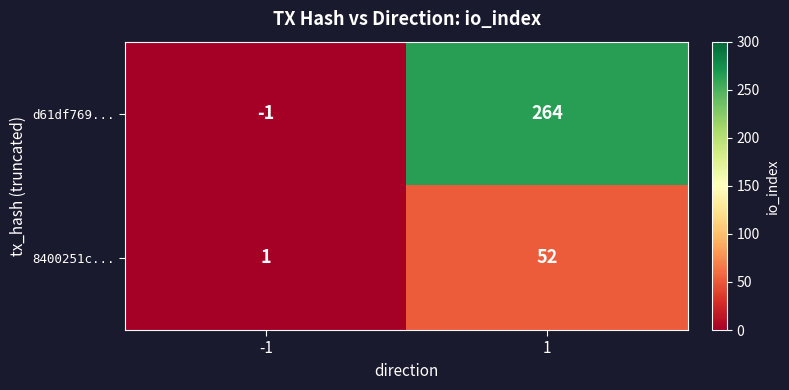

What is the sum of all 8400251c... values?

53